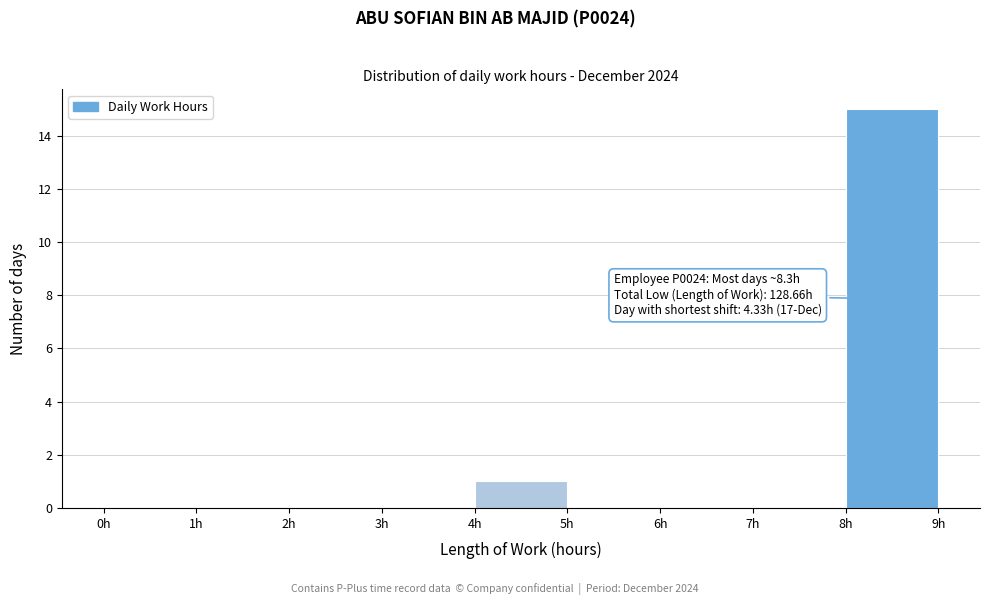

Which range on the x-axis has the tallest bar?

8 to 9